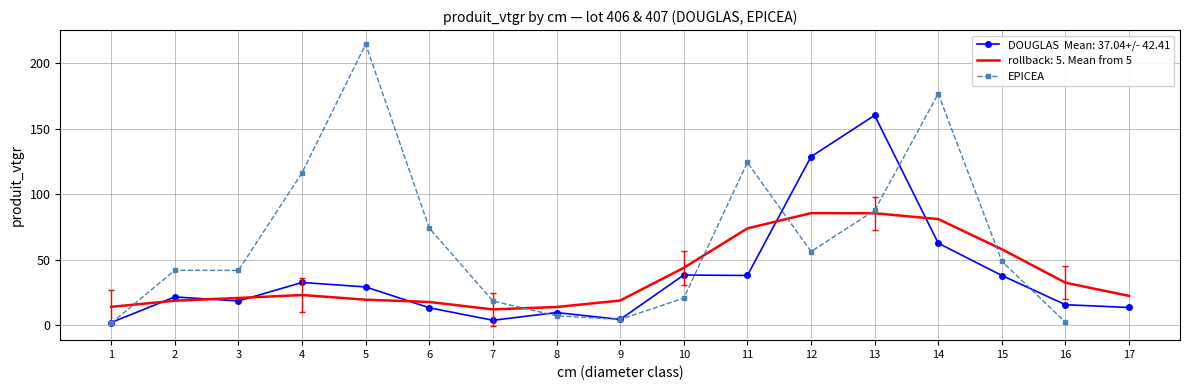

Reading right to left, what are all the values shown in this chart?

16=2.3	15=48.7	14=176.6	13=87.6	12=56.2	11=124.2	10=20.6	9=4.4	8=7.2	7=18.5	6=74.1	5=214.4	4=116.3	3=41.8	2=41.9	1=1.5